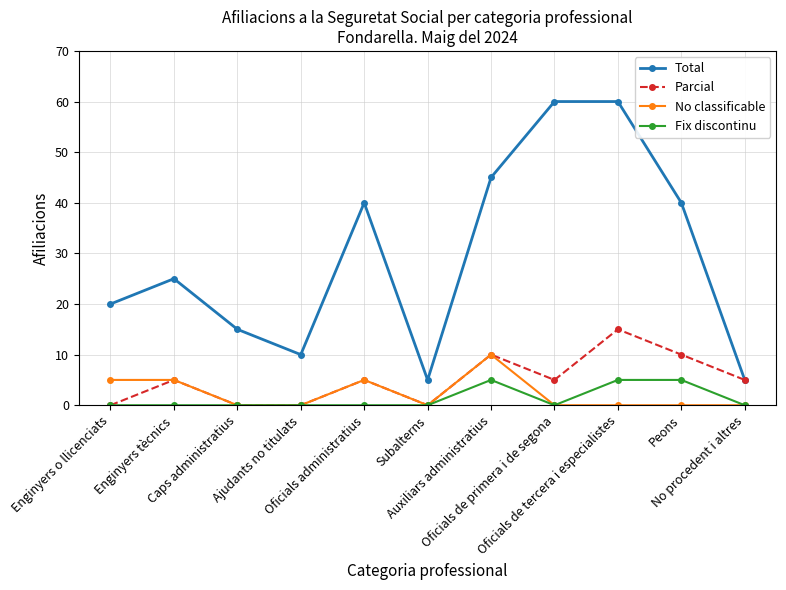

What is the difference between the maximum and second lowest values in the Total series?

55